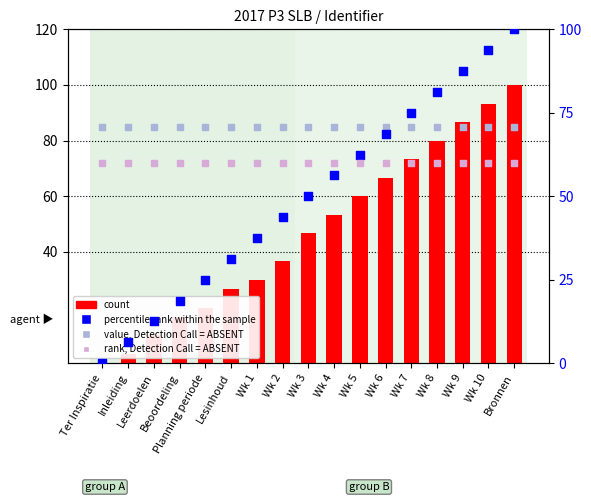

Which series reaches the minimum Y coordinate?

count